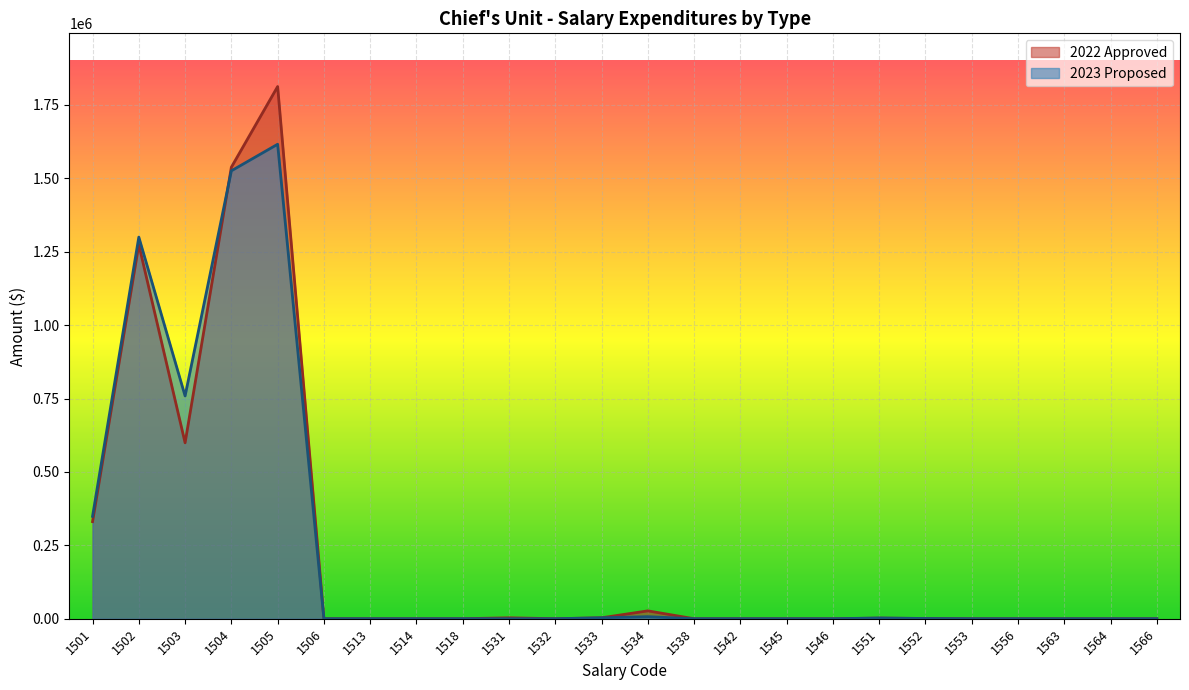

The 2022 Approved series shows 0 at 1538. True or false?

True